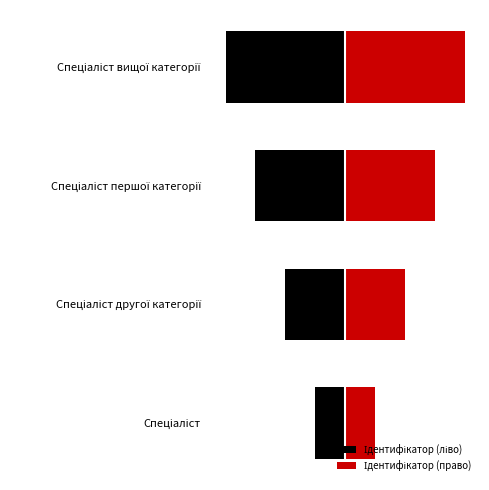

What is the sum of the Ідентифікатор (ліво) values at Спеціаліст вищої категорії and Спеціаліст другої категорії?

-6